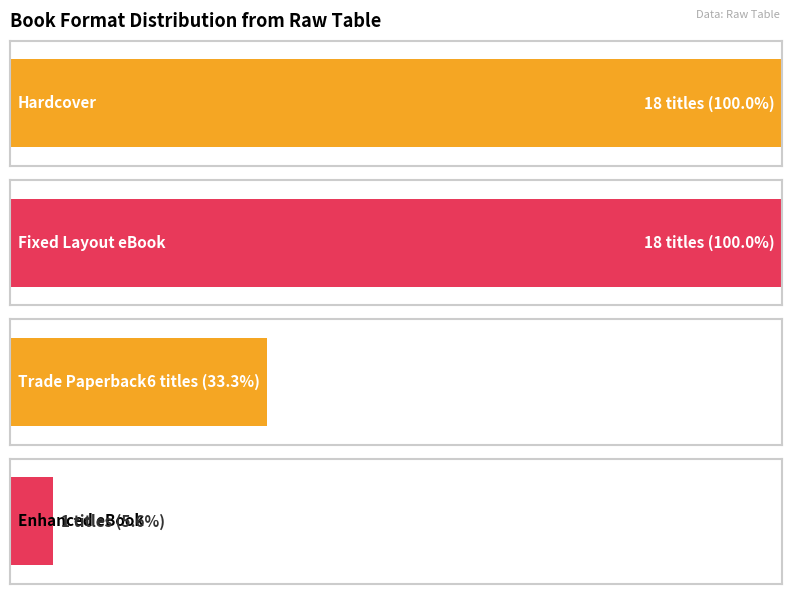

Reading left to right, list all the values displayed in this chart.

18	18	6	1